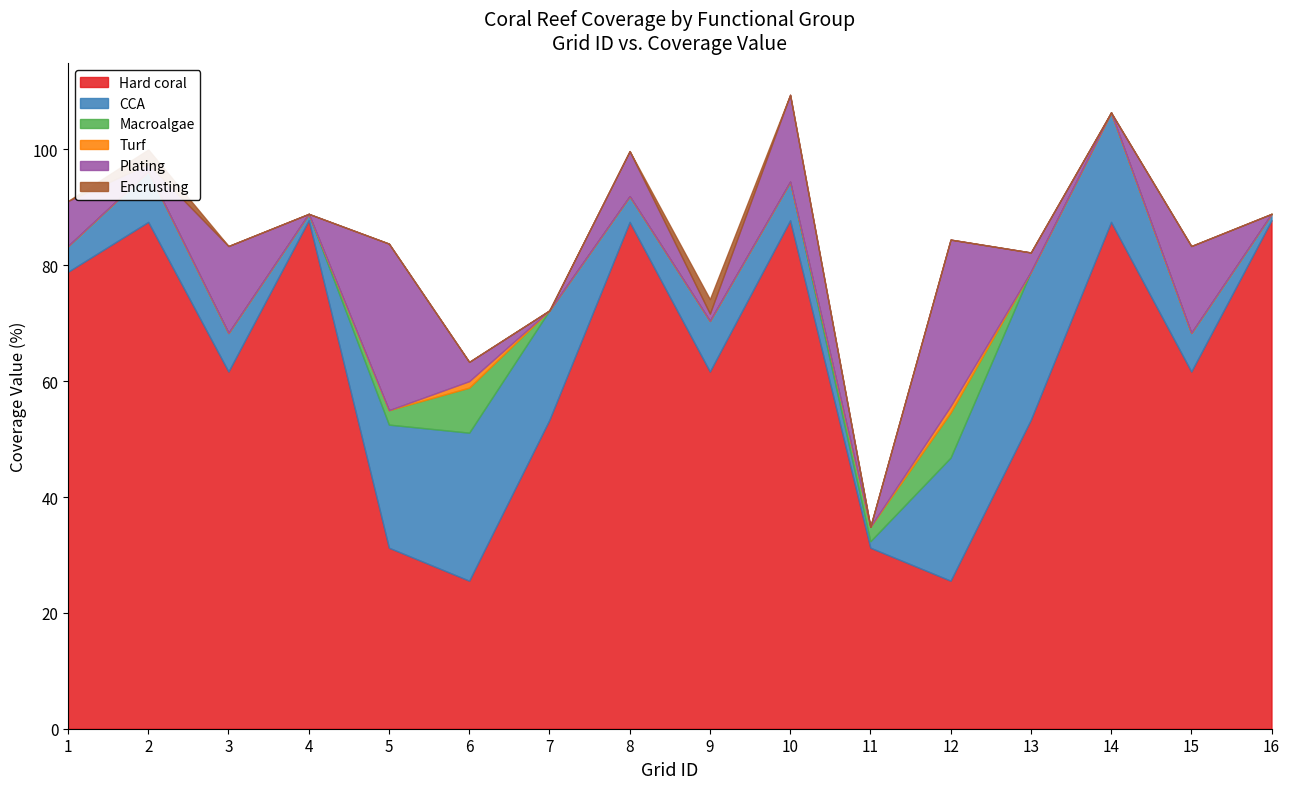

Is the value of Hard coral at 10 greater than the value of Macroalgae at 4?

Yes